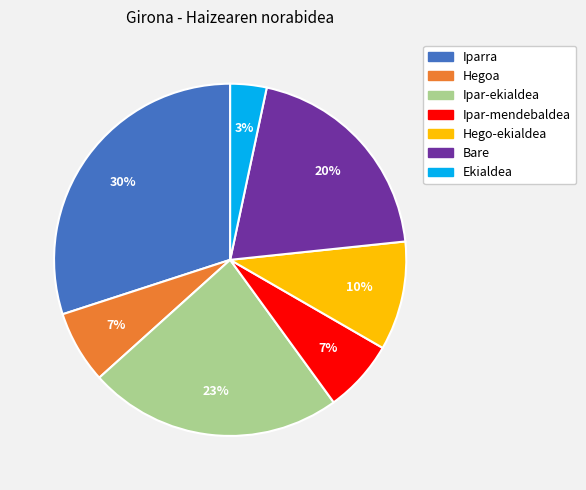

Between Iparra and Ipar-ekialdea, which is larger?

Iparra